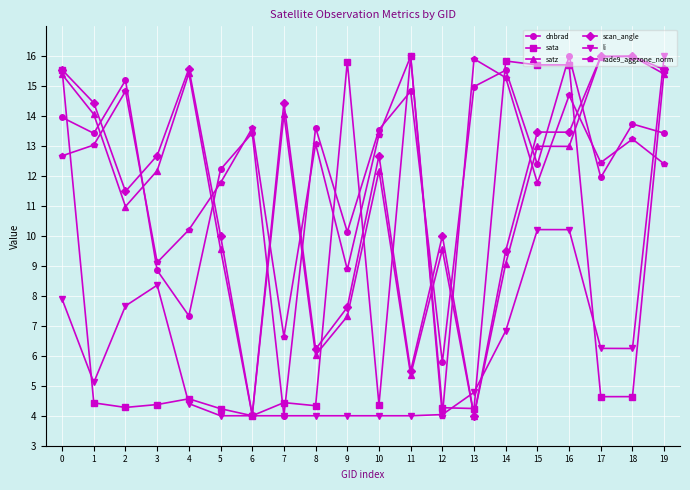

True or false: satz has more than 0 points higher than both neighbors.

True